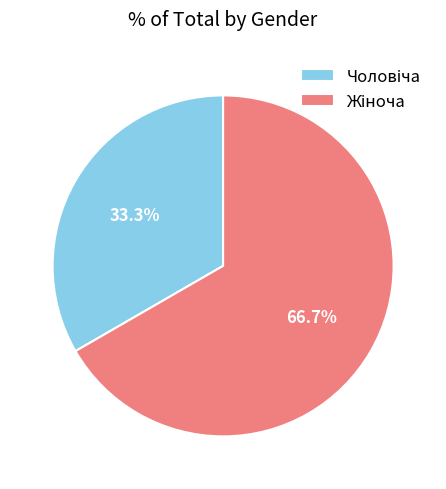

Which category has the biggest portion of the pie?

Жіноча